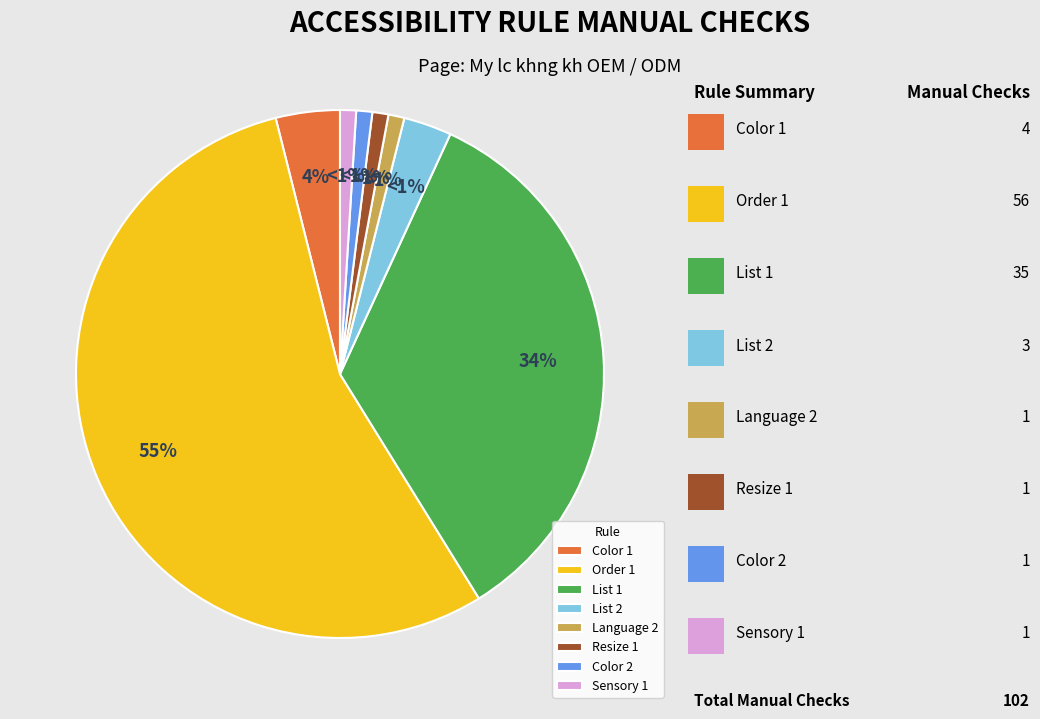

Does Language 2 account for over 50% of the chart?

No